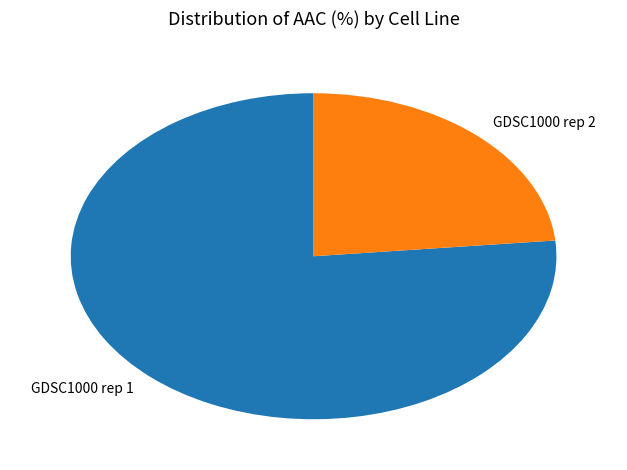

Rank the categories by value from highest to lowest.

GDSC1000 rep 1, GDSC1000 rep 2